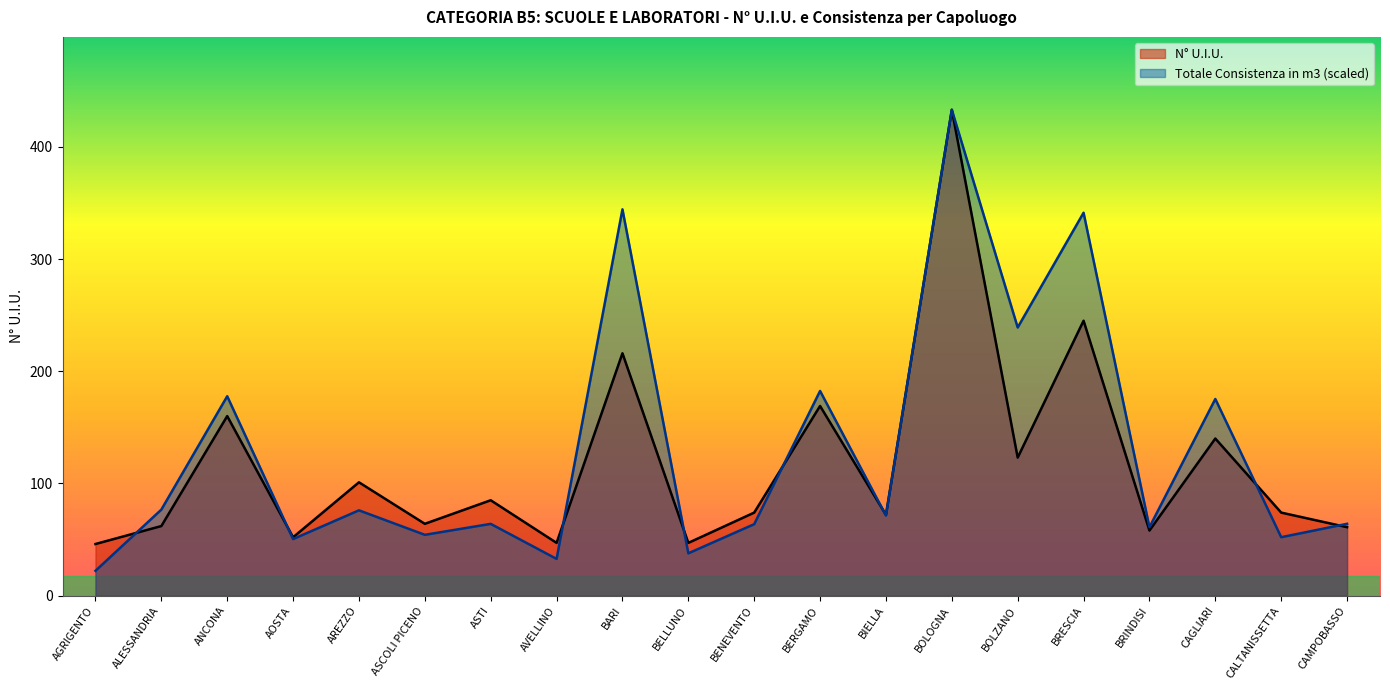

Reading left to right, transcribe all the data shown in this chart.

N° U.I.U.: AGRIGENTO=46.0	ALESSANDRIA=62.0	ANCONA=160.0	AOSTA=52.0	AREZZO=101.0	ASCOLI PICENO=64.0	ASTI=85.0	AVELLINO=47.0	BARI=216.0	BELLUNO=47.0	BENEVENTO=74.0	BERGAMO=169.0	BIELLA=72.0	BOLOGNA=433.0	BOLZANO=123.0	BRESCIA=245.0	BRINDISI=58.0	CAGLIARI=140.0	CALTANISSETTA=74.0	CAMPOBASSO=61.0
Totale Consistenza in m3: AGRIGENTO=22.1	ALESSANDRIA=76.7	ANCONA=177.7	AOSTA=50.4	AREZZO=76.0	ASCOLI PICENO=54.2	ASTI=64.0	AVELLINO=32.7	BARI=344.3	BELLUNO=37.7	BENEVENTO=63.7	BERGAMO=182.4	BIELLA=71.4	BOLOGNA=433.0	BOLZANO=239.0	BRESCIA=341.2	BRINDISI=61.0	CAGLIARI=175.3	CALTANISSETTA=52.1	CAMPOBASSO=64.0